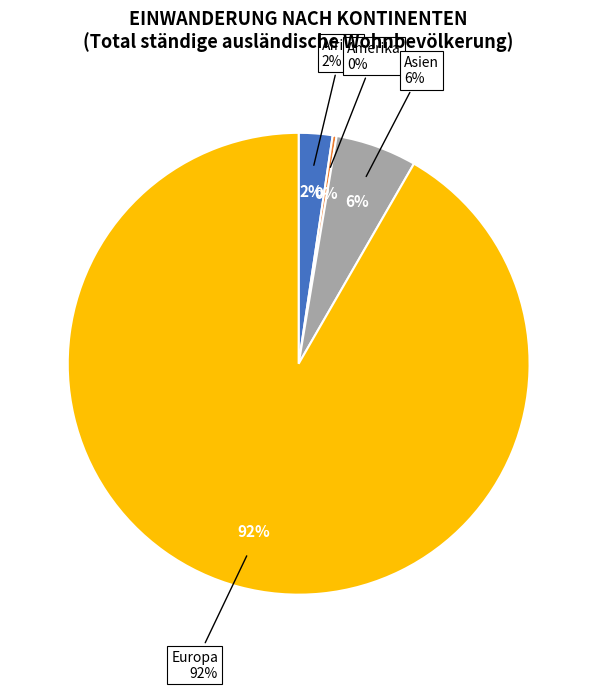

What is the smallest slice in the pie chart?

Ozeanien